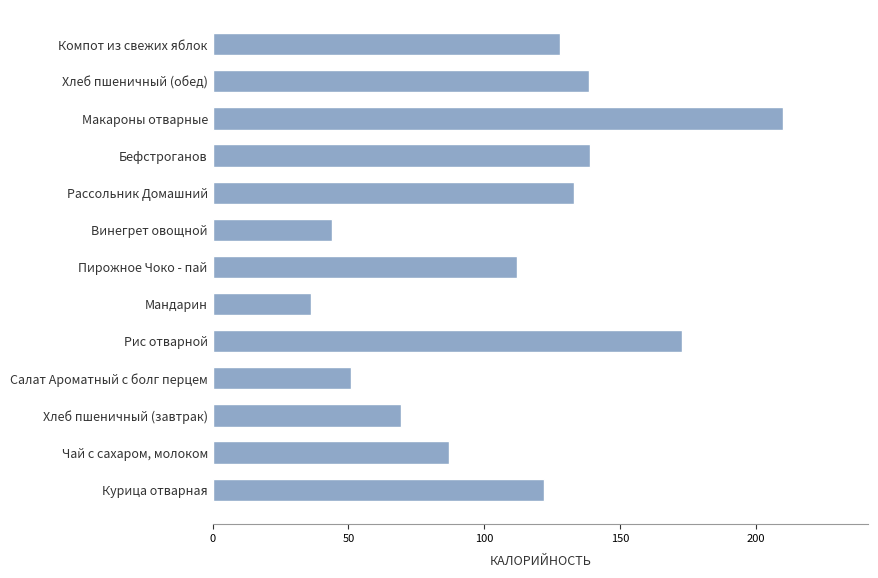

What is the maximum value shown in the chart?

210.0